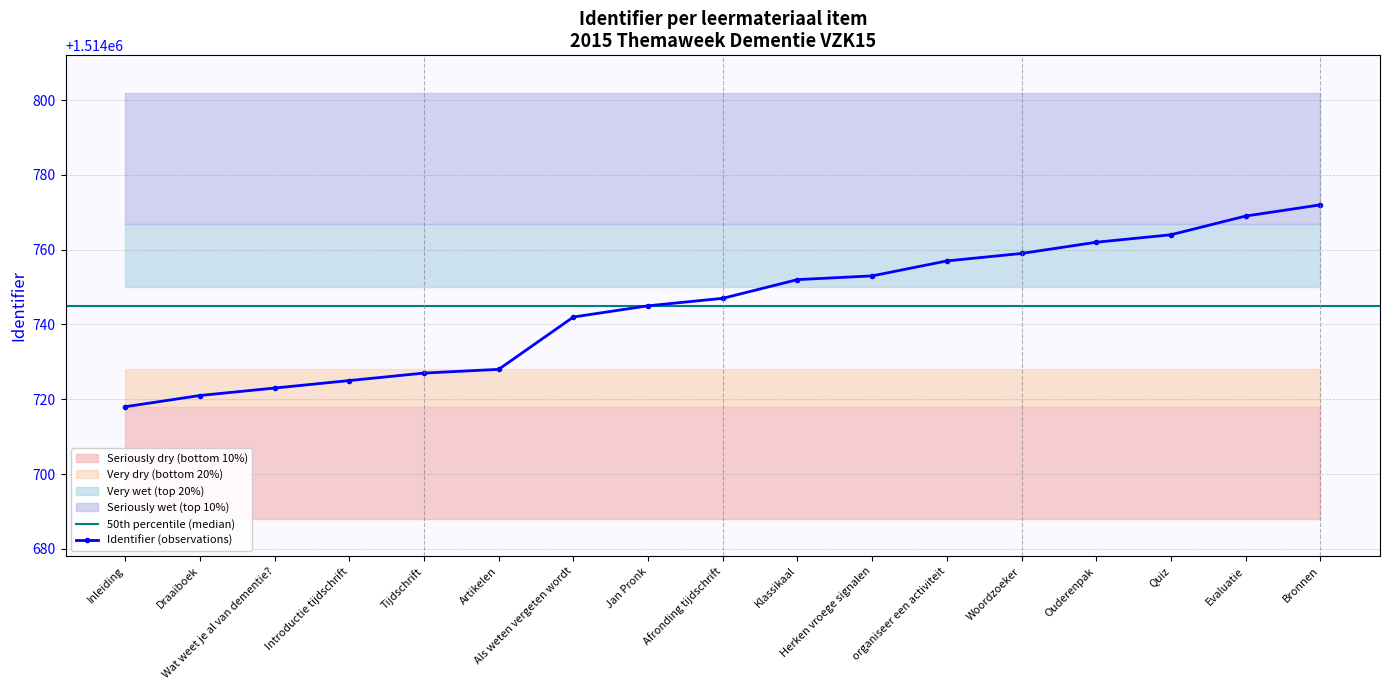

Rank the categories by value from lowest to highest.

Inleiding, Draaiboek, Wat weet je al van dementie?, Introductie tijdschrift, Tijdschrift, Artikelen, Als weten vergeten wordt, Jan Pronk, Afronding tijdschrift, Klassikaal, Herken vroege signalen, organiseer een activiteit, Woordzoeker, Ouderenpak, Quiz, Evaluatie, Bronnen